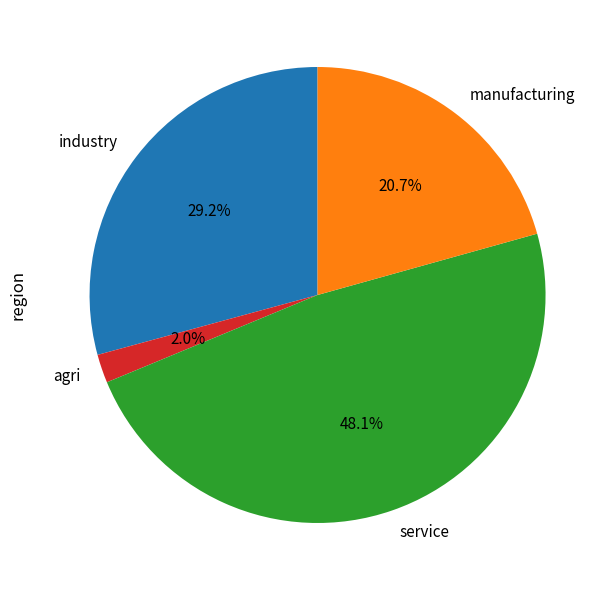

Count the number of slices in the pie.

4